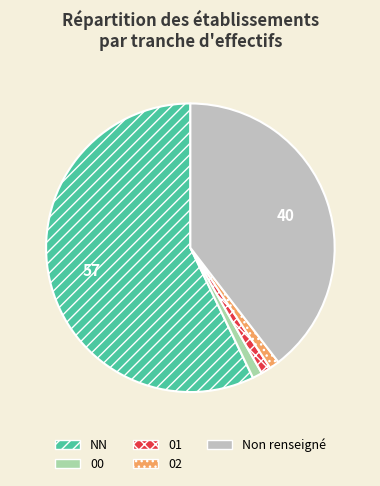

Is the sum of 01 and NN greater than half?

Yes